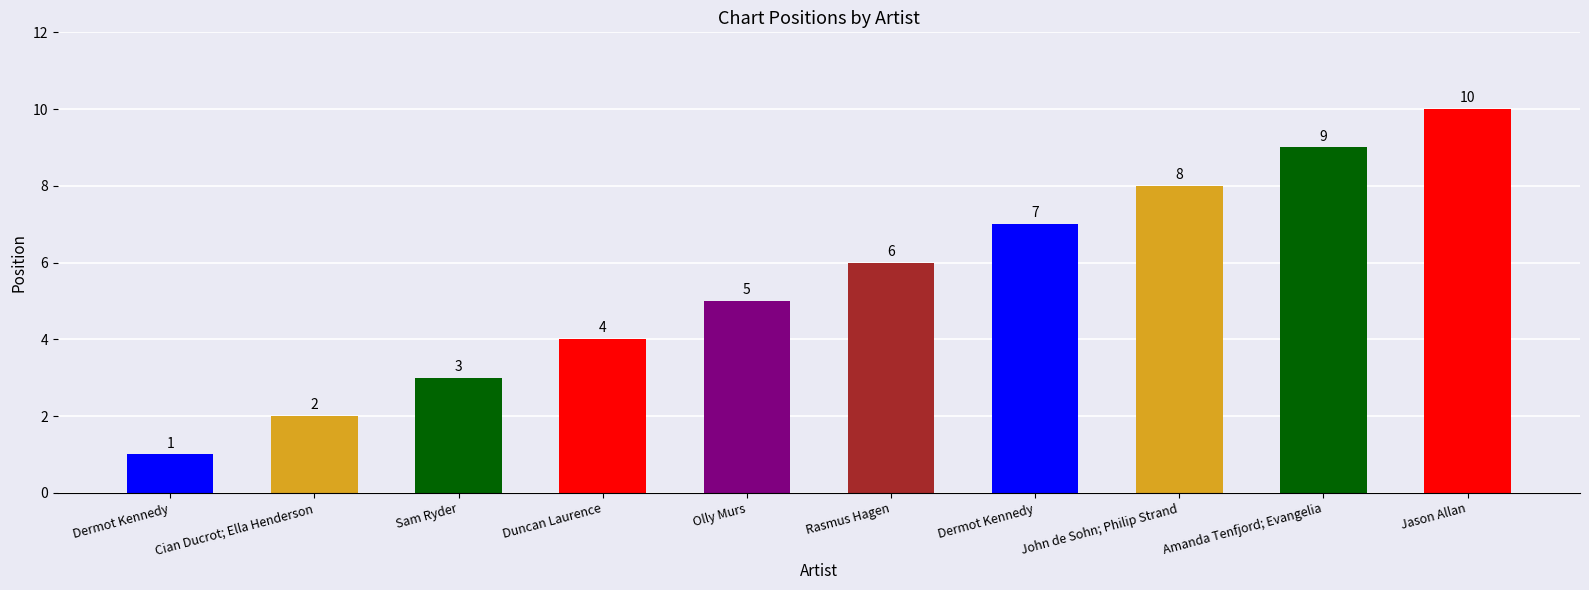

List the labels in order of value, largest first.

Jason Allan, Amanda Tenfjord; Evangelia, John de Sohn; Philip Strand, Dermot Kennedy, Rasmus Hagen, Olly Murs, Duncan Laurence, Sam Ryder, Cian Ducrot; Ella Henderson, Dermot Kennedy